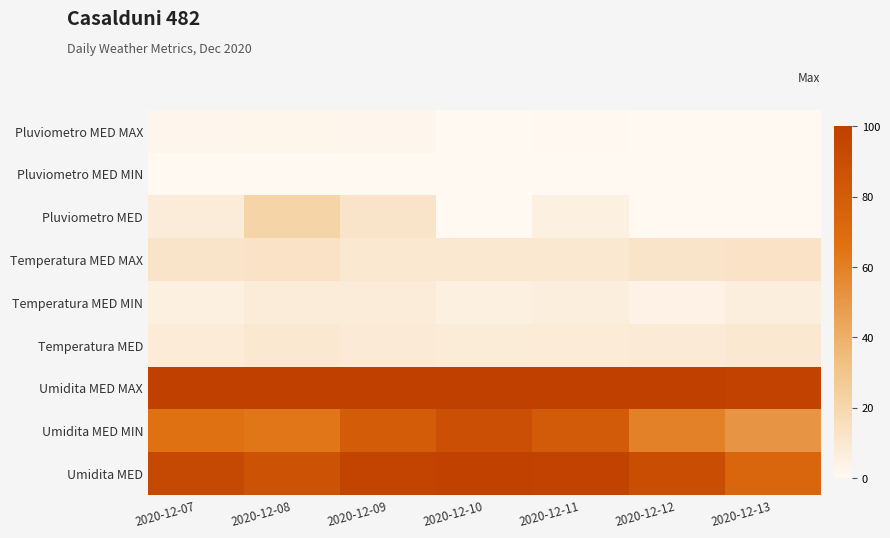

Which has a higher value, 2020-12-12 or 2020-12-07?

2020-12-07